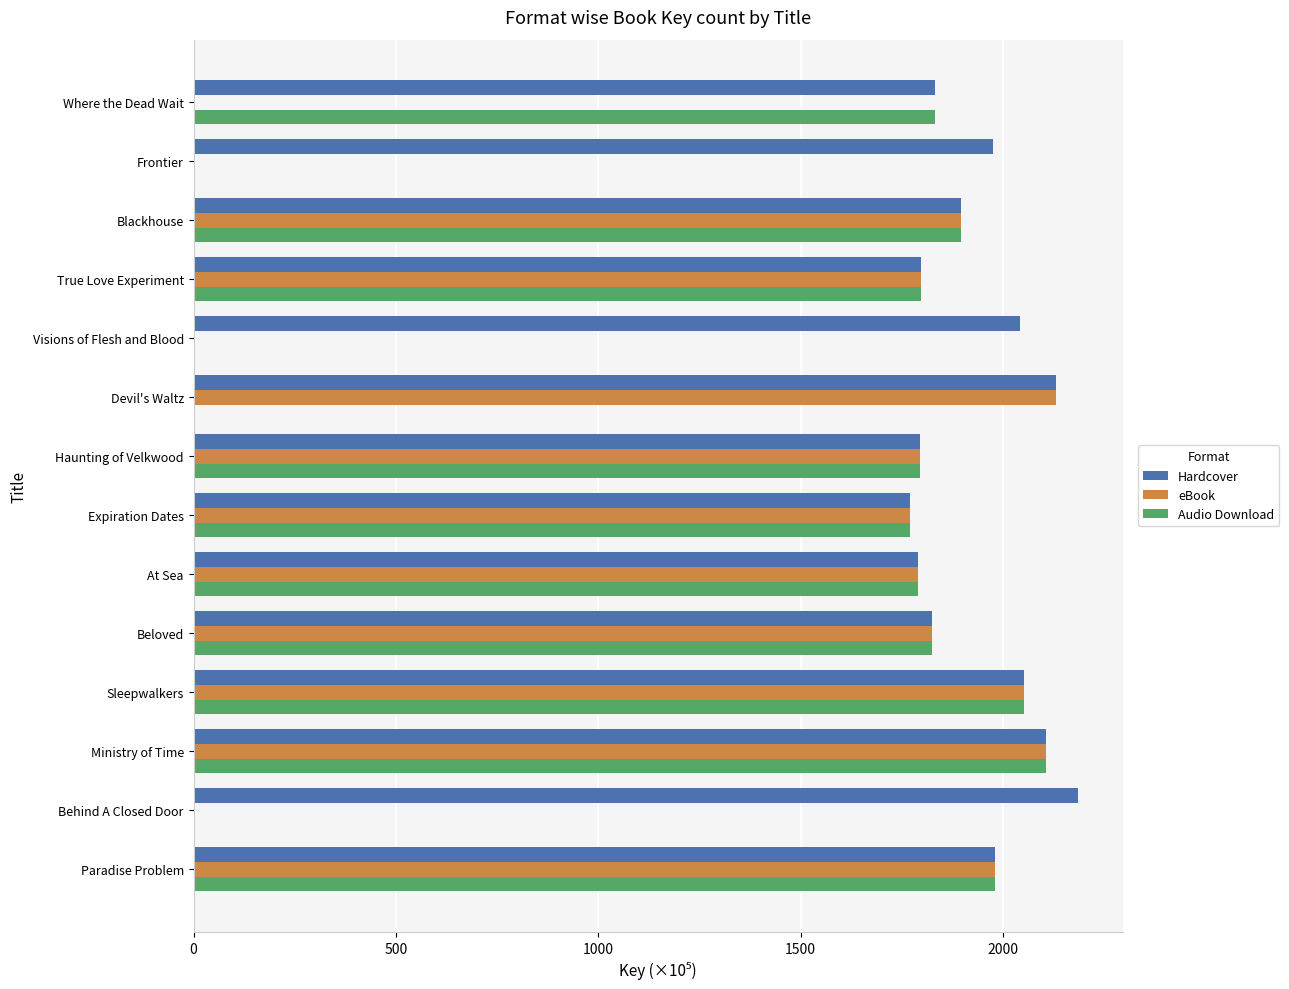

At which category is the sum across all series the highest?

Ministry of Time